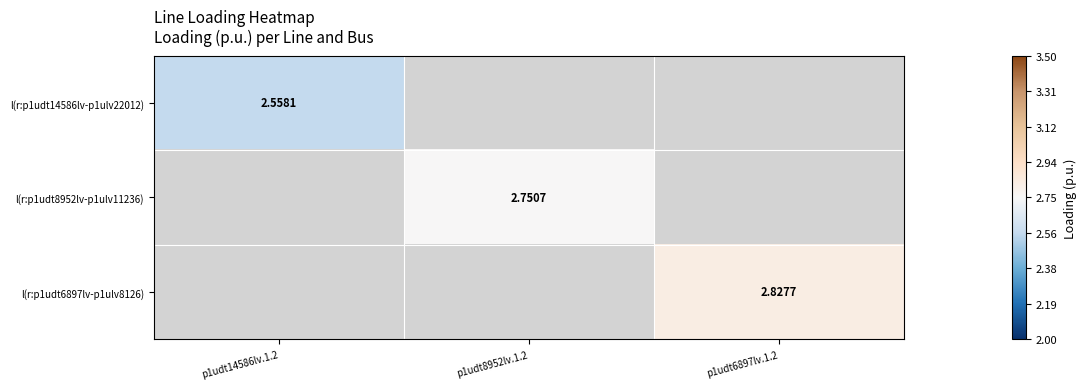

At which label is l(r:p1udt14586lv-p1ulv22012) closest to 2?

p1udt14586lv.1.2